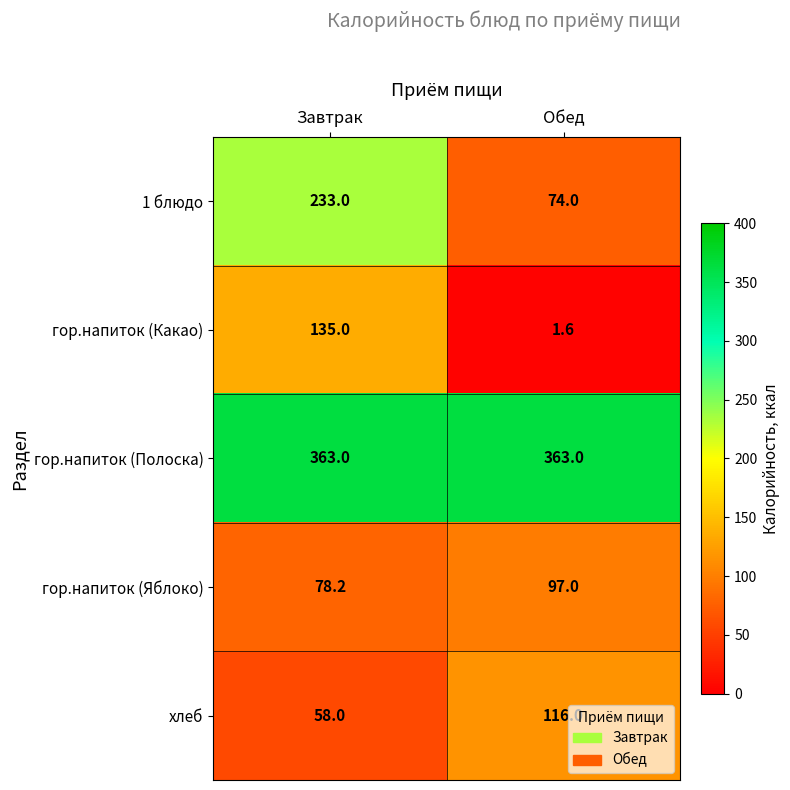

What is the difference between the maximum and minimum values in the гор.напиток (Яблоко) series?

18.8